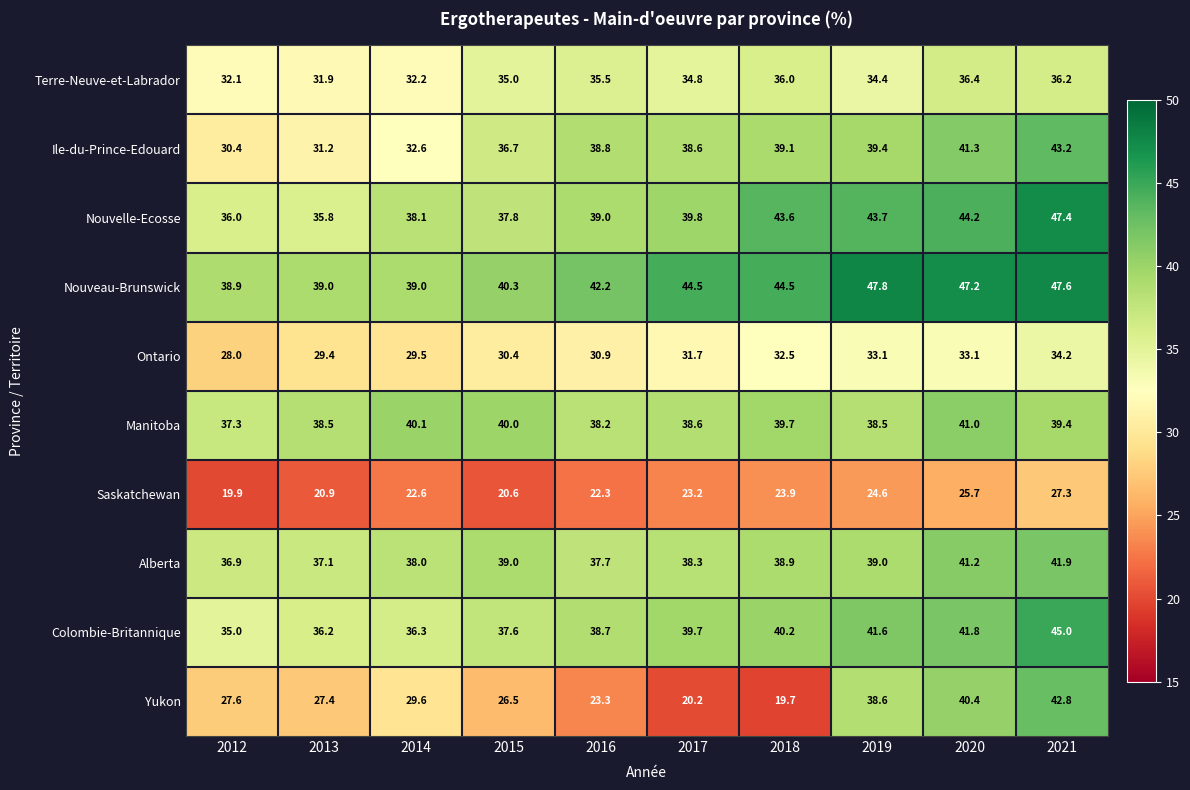

Which series changed the most between 2014 and 2015?

Ile-du-Prince-Edouard